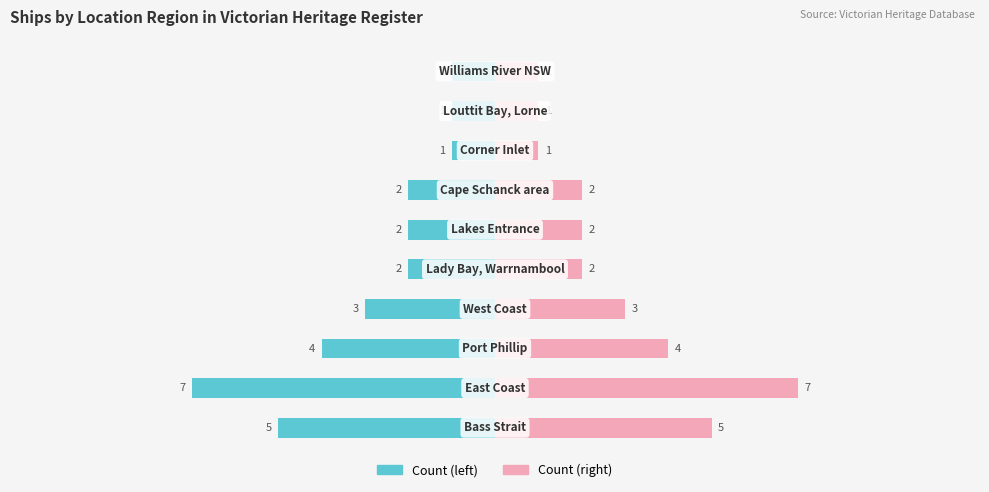

List the series in order of their overall mean, lowest first.

Count (left), Count (right)